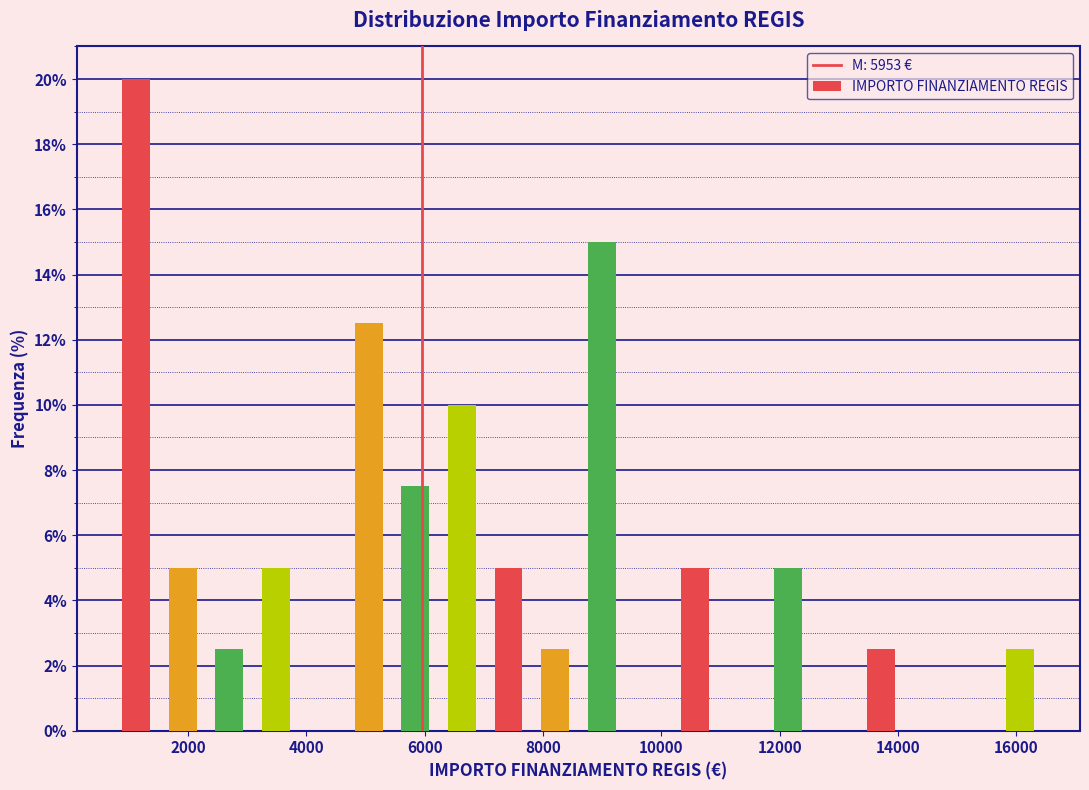

Read against the x-axis, roughly where is the centre of the tallest bar?

1200